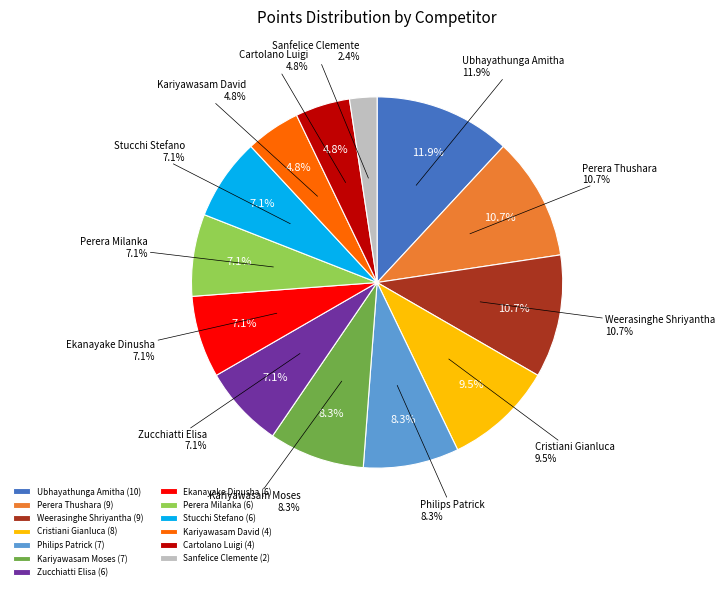

To the nearest percent, what is the difference between the largest and smallest slice percentages?

10%